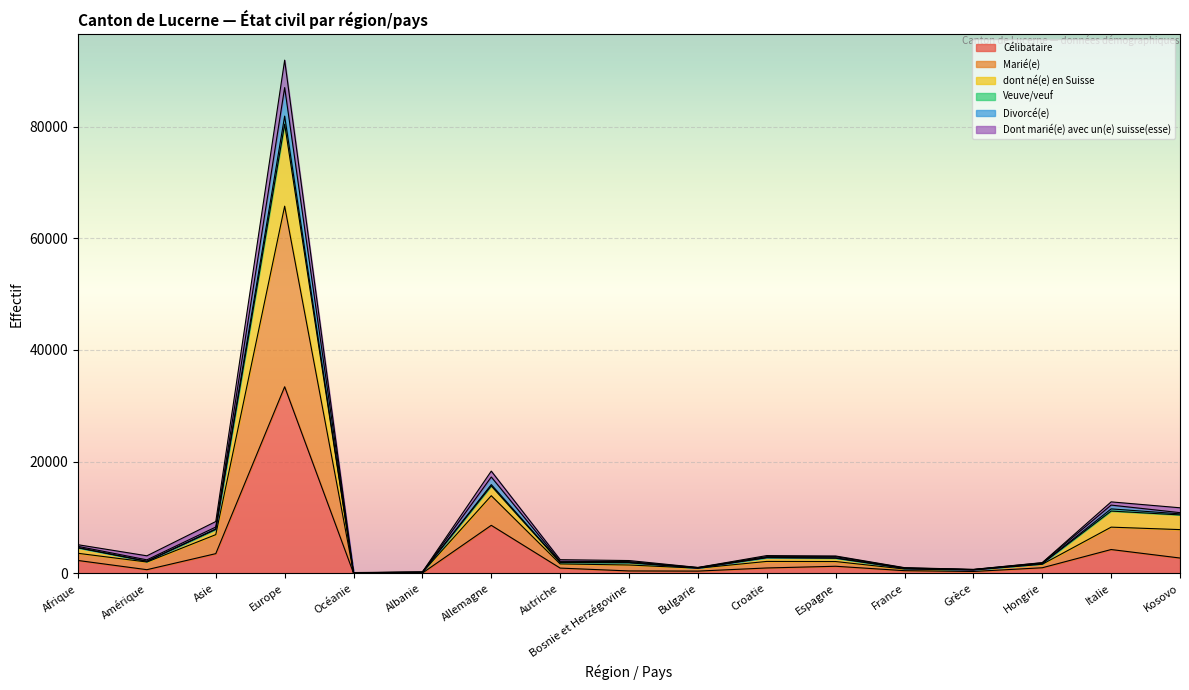

What is the highest value of the Célibataire series?

33405